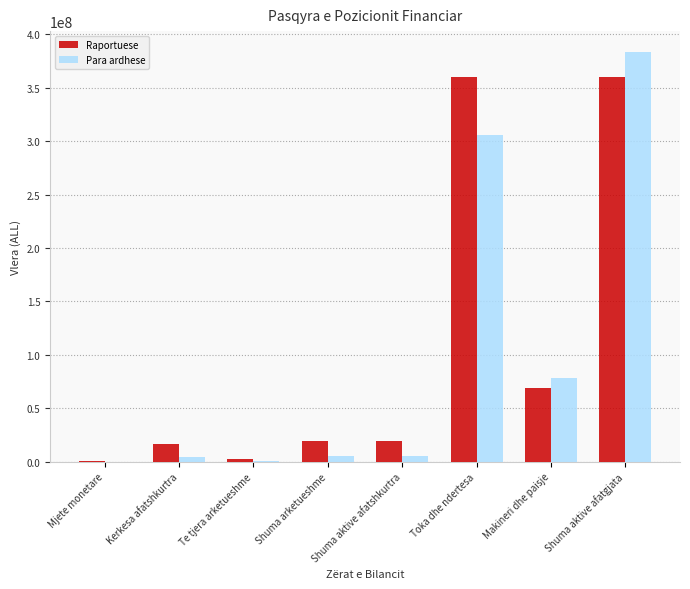

At which label is Raportuese closest to 180007608?

Makineri dhe paisje